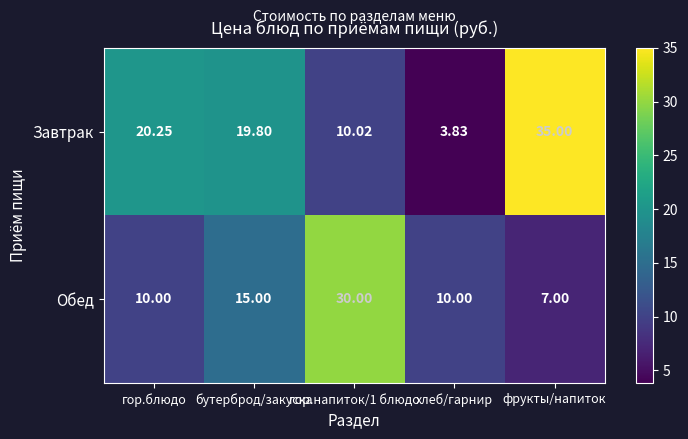

At which label is Обед closest to 18?

бутерброд/закуска